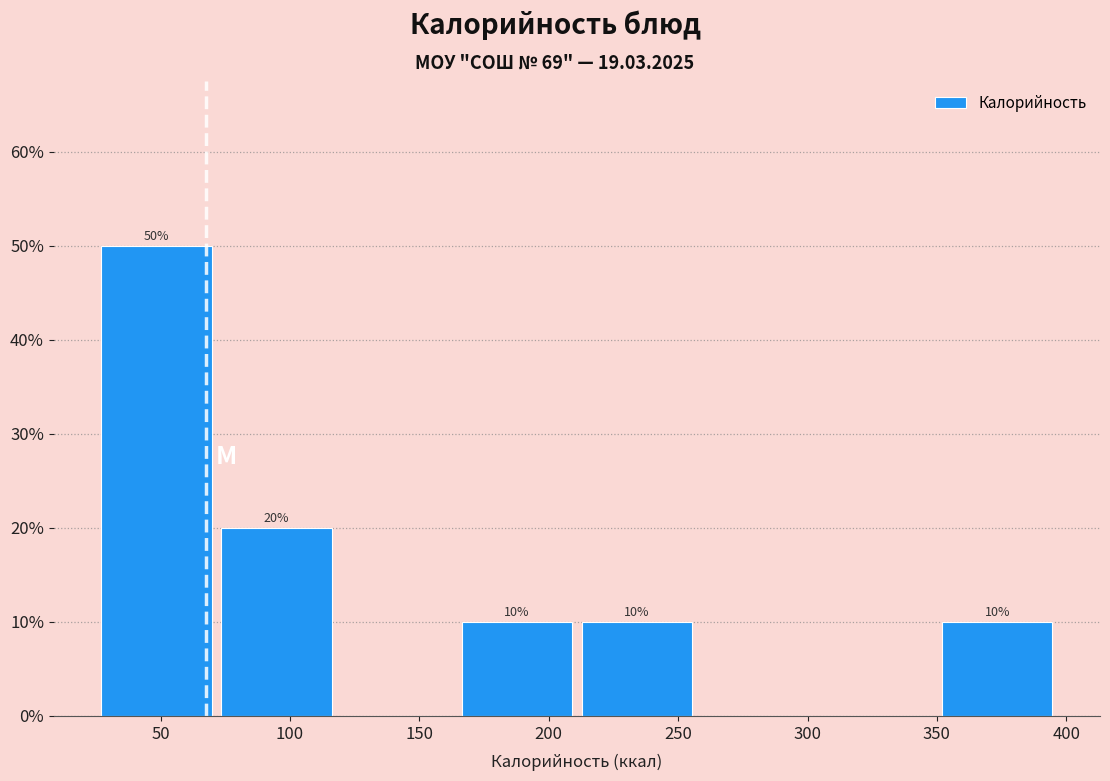

Which range on the x-axis has the tallest bar?

25 to 70